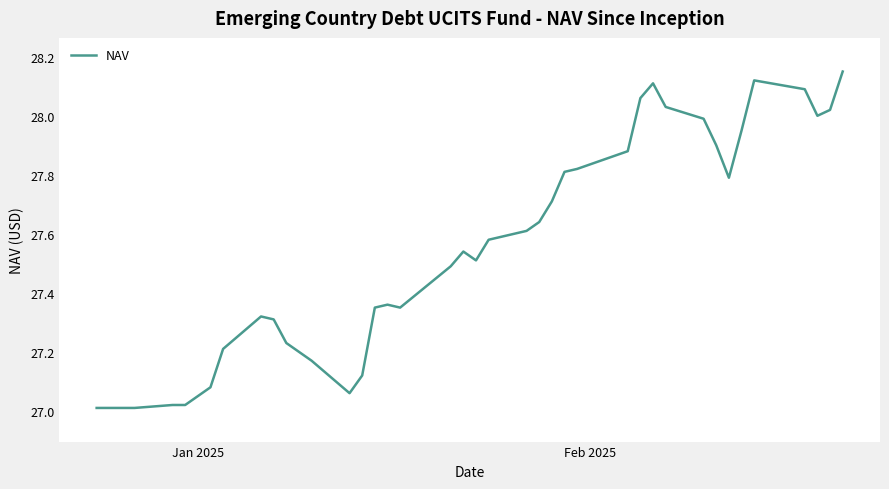

Where is the data nearest to the value 27?

Jan 2025